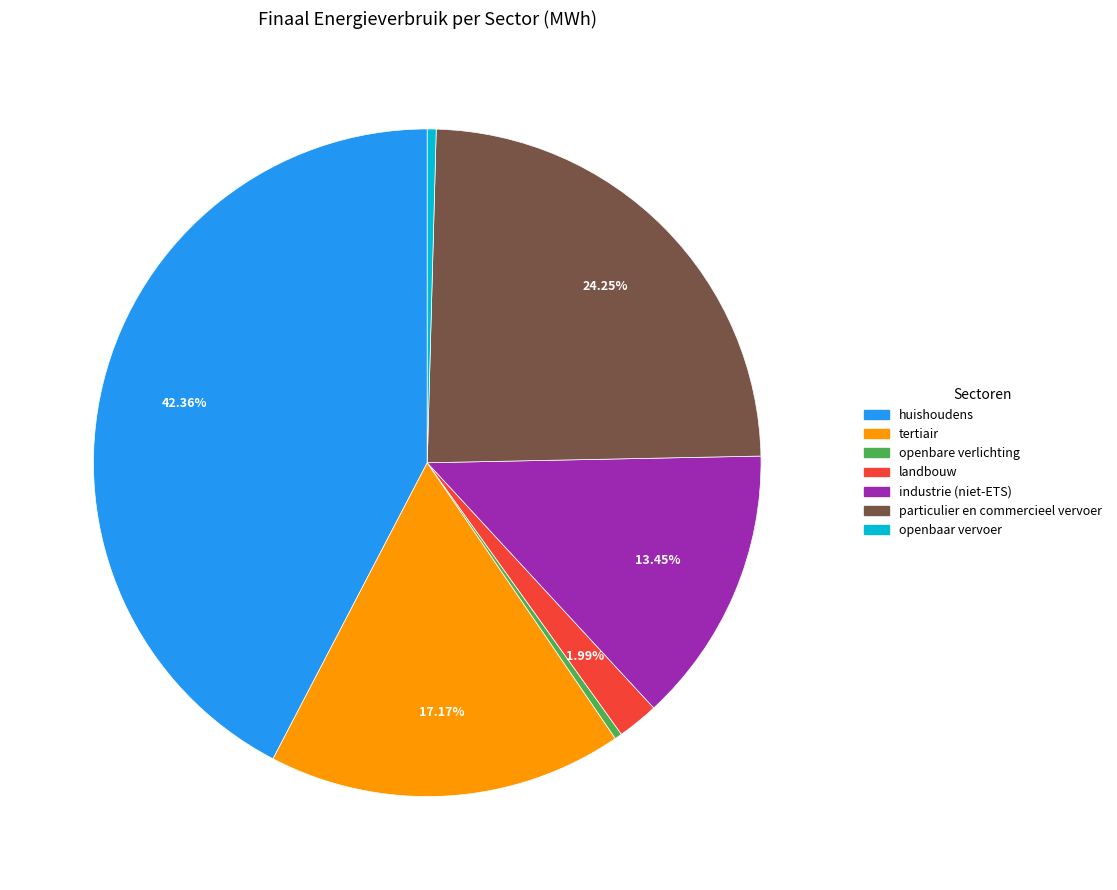

How many segments does this pie chart have?

7